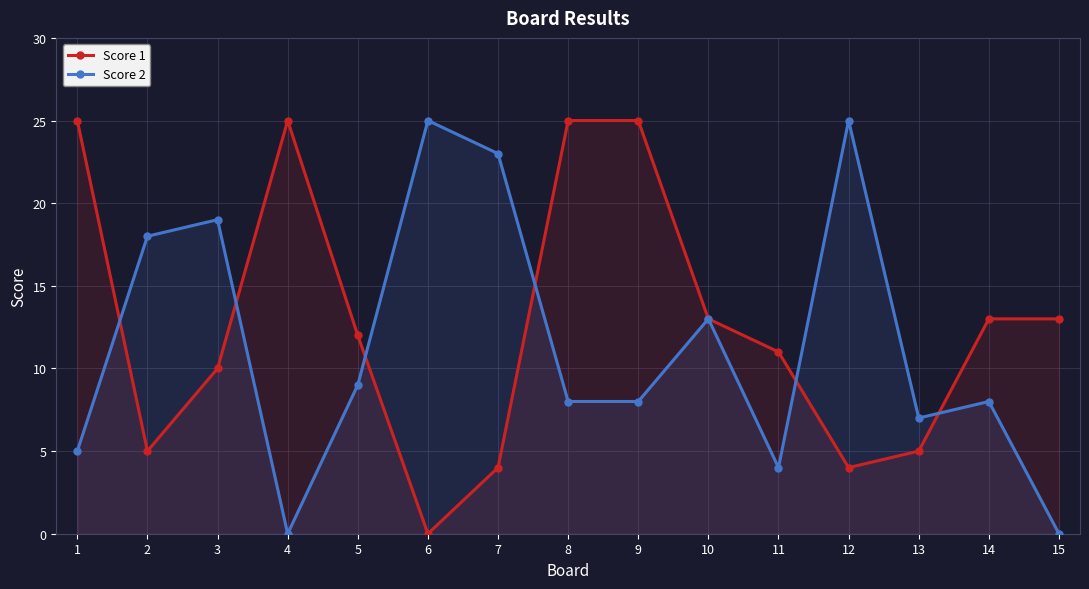

How many positive values does the Score 1 series have?

14